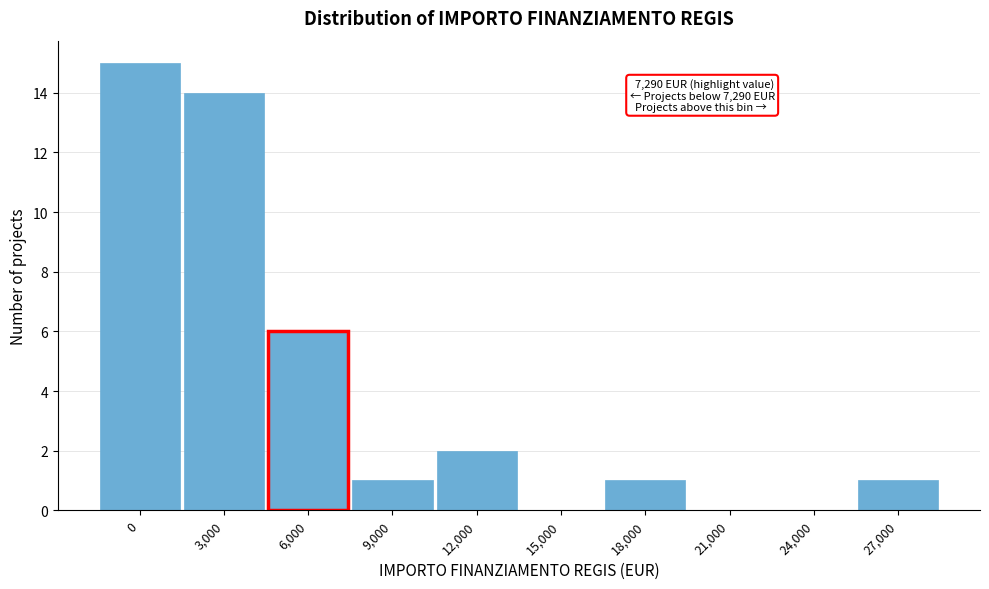

Reading right to left, extract all data points from this chart.

27,000=1	24,000=0	21,000=0	18,000=1	15,000=0	12,000=2	9,000=1	6,000=6	3,000=14	0=15